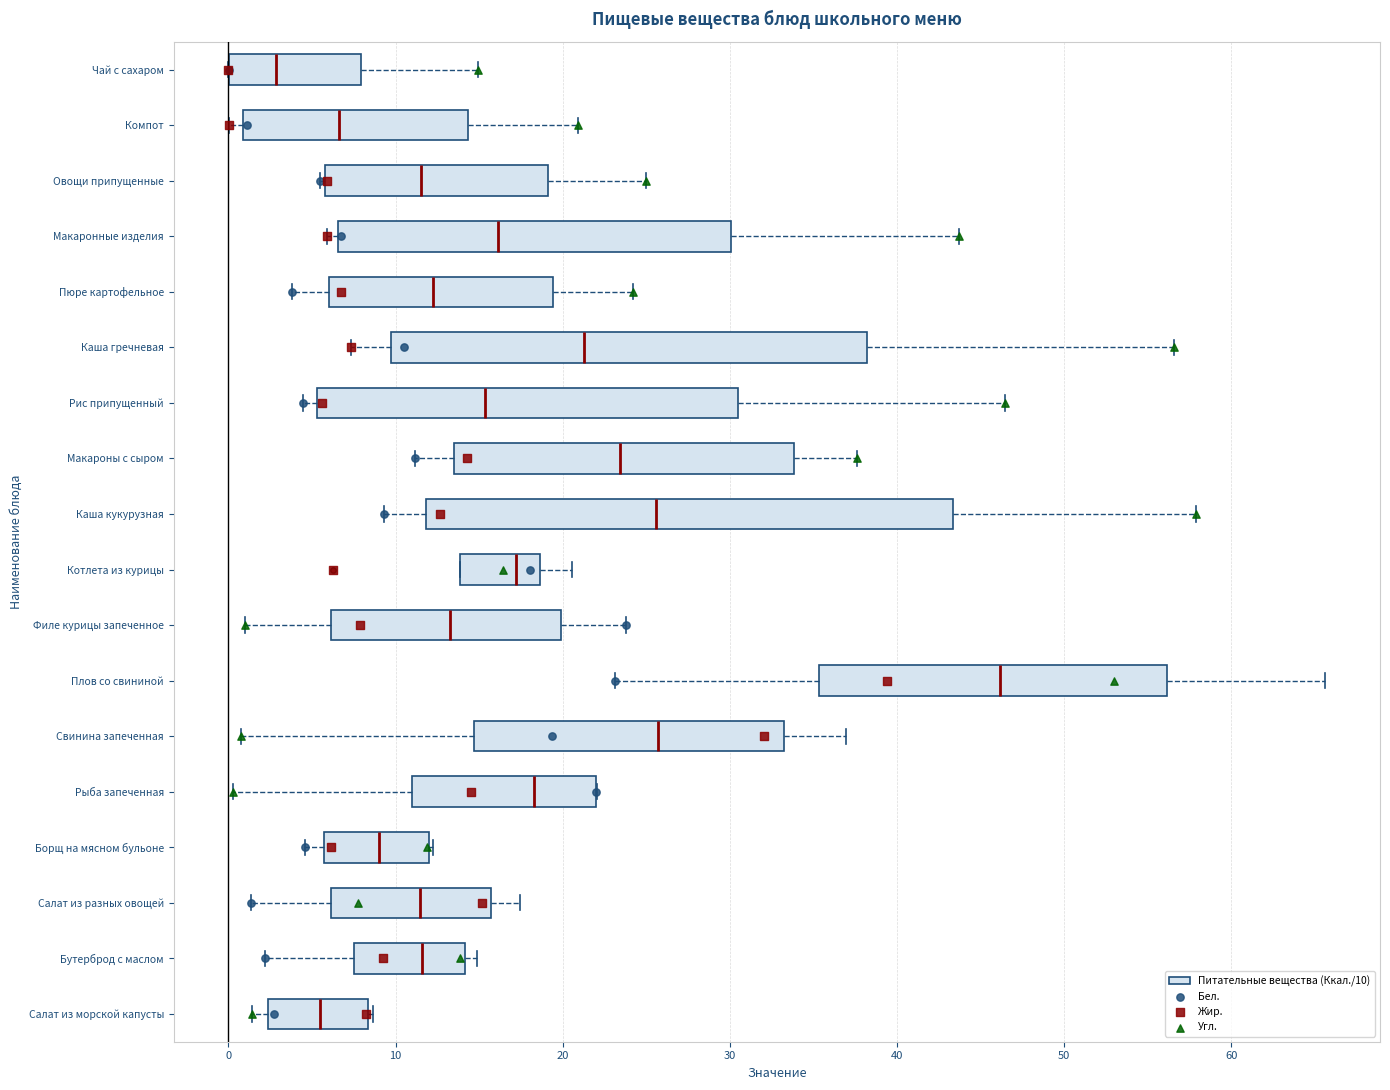

Reading bottom to top, transcribe this box plot: for each box, give where its median line is, the range the box spans, and where its two whiskers end, as read against the x-axis. The values are not printed on the chart, so give them approximately, as read against the axis.

Салат из морской капусты: median 5, box 2 to 8, whiskers 1 to 9
Бутерброд с маслом: median 12, box 7 to 14, whiskers 2 to 15
Салат из разных овощей: median 11, box 6 to 16, whiskers 1 to 17
Борщ на мясном бульоне: median 9, box 6 to 12, whiskers 5 to 12
Рыба запеченная: median 18, box 11 to 22, whiskers 0 to 22
Свинина запеченная: median 26, box 15 to 33, whiskers 1 to 37
Плов со свининой: median 46, box 35 to 56, whiskers 23 to 66
Филе курицы запеченное: median 13, box 6 to 20, whiskers 1 to 24
Котлета из курицы: median 17, box 14 to 19, whiskers 14 to 21
Каша кукурузная: median 26, box 12 to 43, whiskers 9 to 58
Макароны с сыром: median 23, box 14 to 34, whiskers 11 to 38
Рис припущенный: median 15, box 5 to 30, whiskers 4 to 46
Каша гречневая: median 21, box 10 to 38, whiskers 7 to 57
Пюре картофельное: median 12, box 6 to 19, whiskers 4 to 24
Макаронные изделия: median 16, box 7 to 30, whiskers 6 to 44
Овощи припущенные: median 12, box 6 to 19, whiskers 5 to 25
Компот: median 7, box 1 to 14, whiskers 0 to 21
Чай с сахаром: median 3, box 0 to 8, whiskers 0 to 15